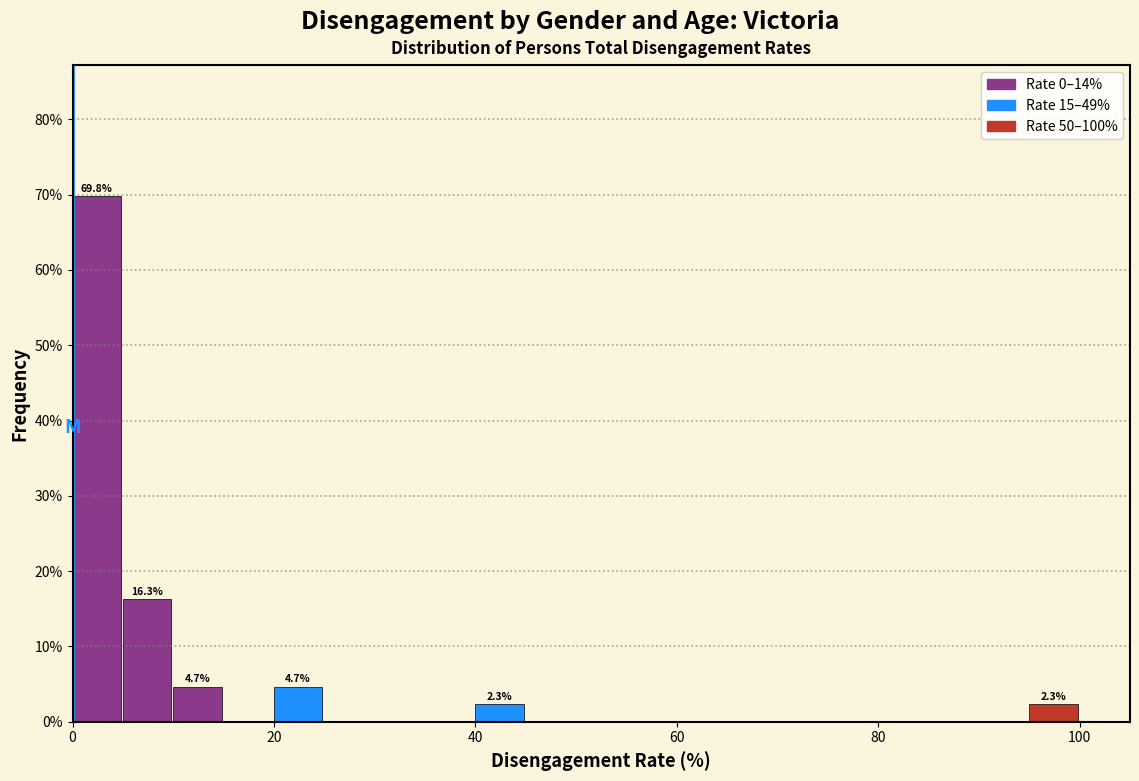

Read against the x-axis, roughly where is the centre of the tallest bar?

2